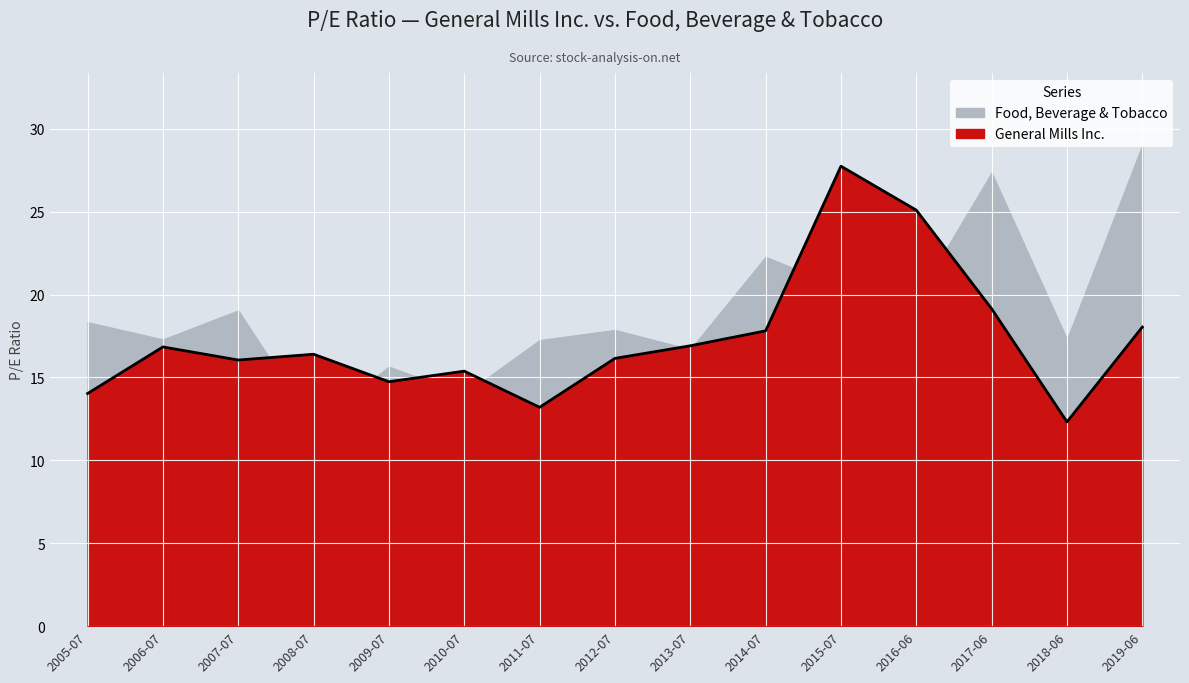

True or false: the data shows 12.3 at 2018-06.

True